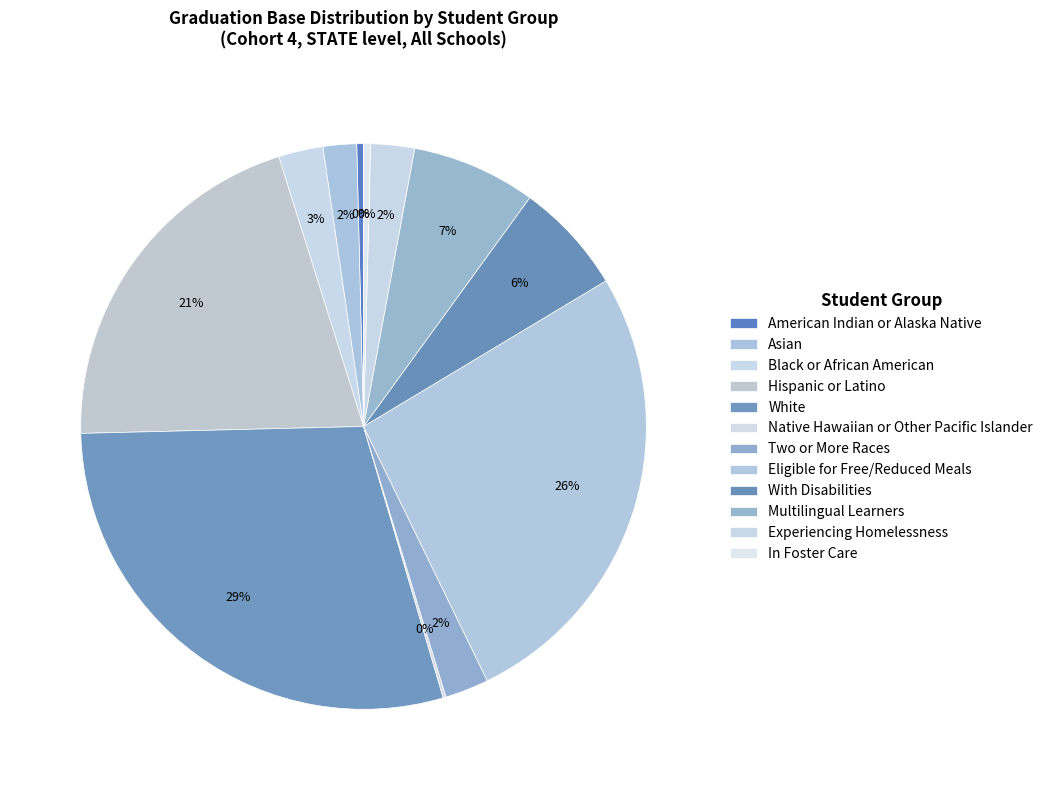

Which category has the smallest portion of the pie?

Native Hawaiian or Other Pacific Islander